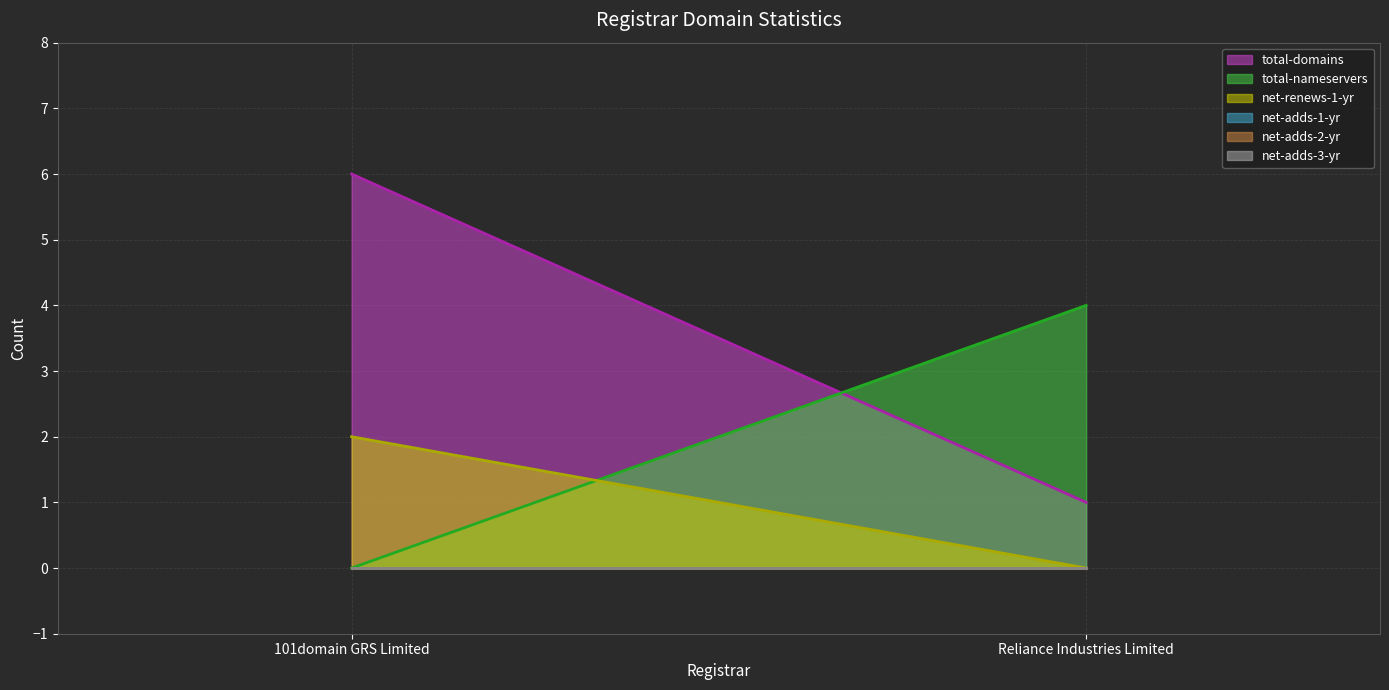

Reading right to left, list all the values displayed in this chart.

total-domains (line): 1	6
total-nameservers (line): 4	0
net-renews-1-yr (line): 0	2
net-adds-1-yr (line): 0	0
net-adds-2-yr (line): 0	0
net-adds-3-yr (line): 0	0